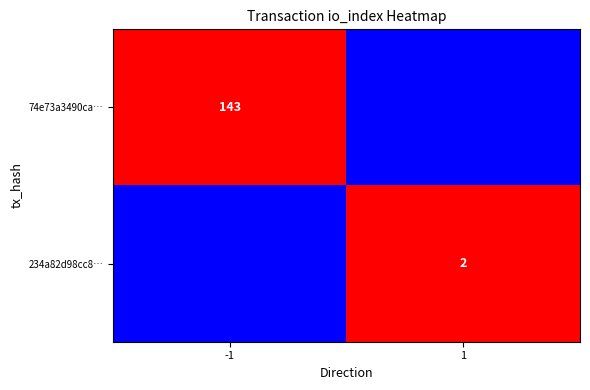

At which category is the sum across all series the highest?

-1